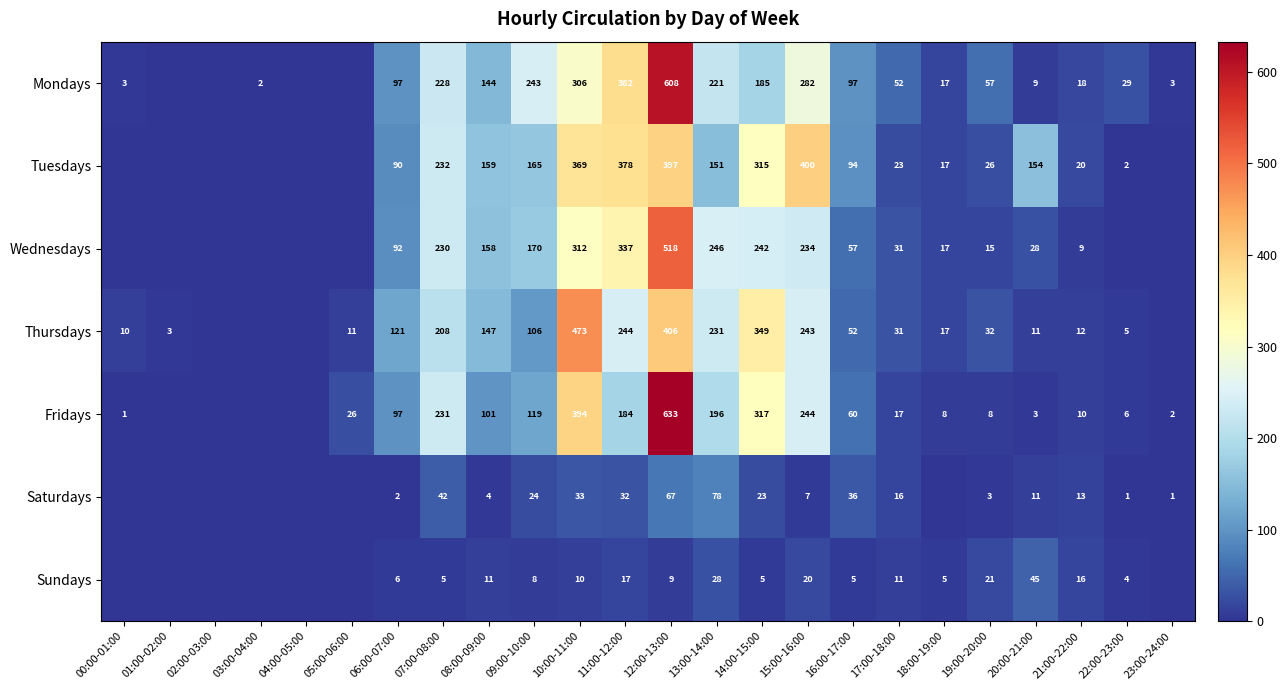

What is the difference between the highest and lowest values at 16:00-17:00?

92